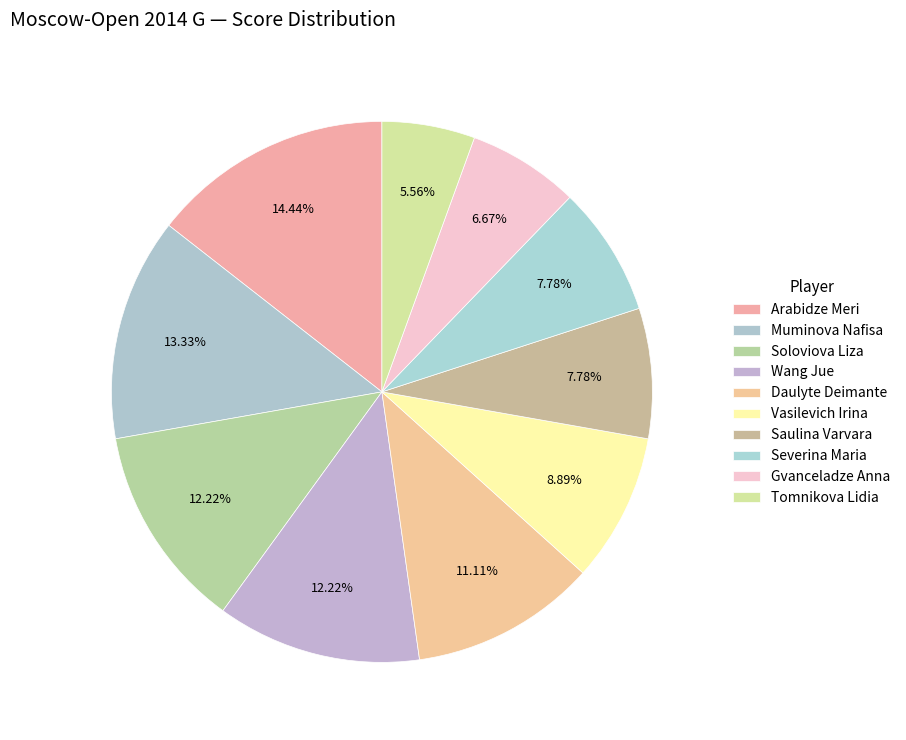

To the nearest percent, what percentage of the pie is Vasilevich Irina?

9%